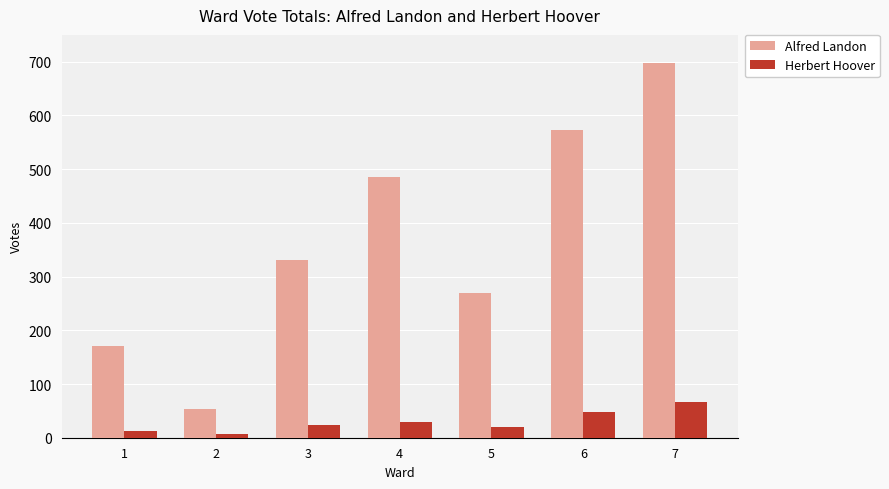

The Alfred Landon series shows 698 at 7. True or false?

True